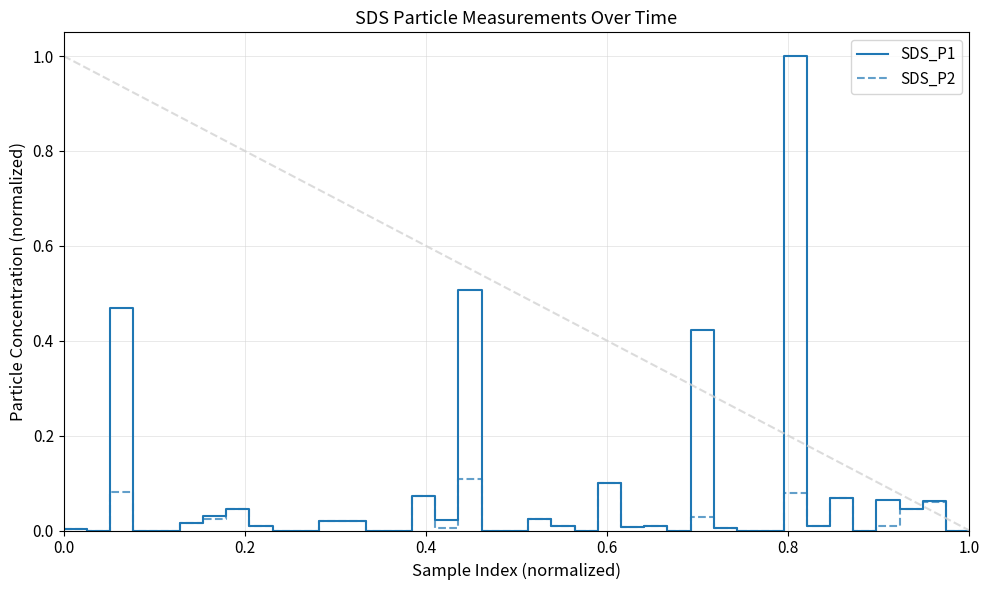

What is the greatest value displayed?

1.0